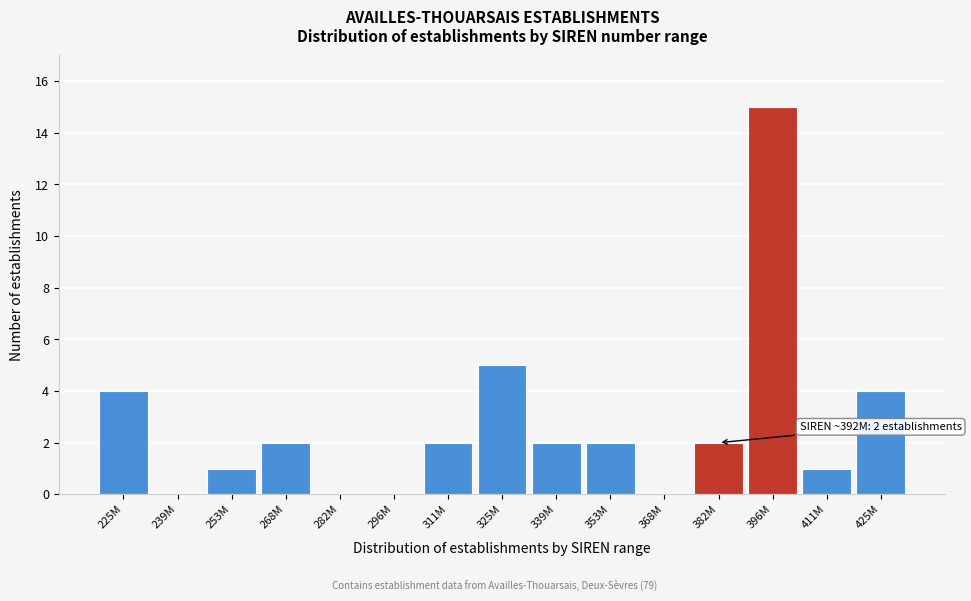

Reading left to right, extract all data points from this chart.

225M=4	239M=0	253M=1	268M=2	282M=0	296M=0	311M=2	325M=5	339M=2	353M=2	368M=0	382M=2	396M=15	411M=1	425M=4